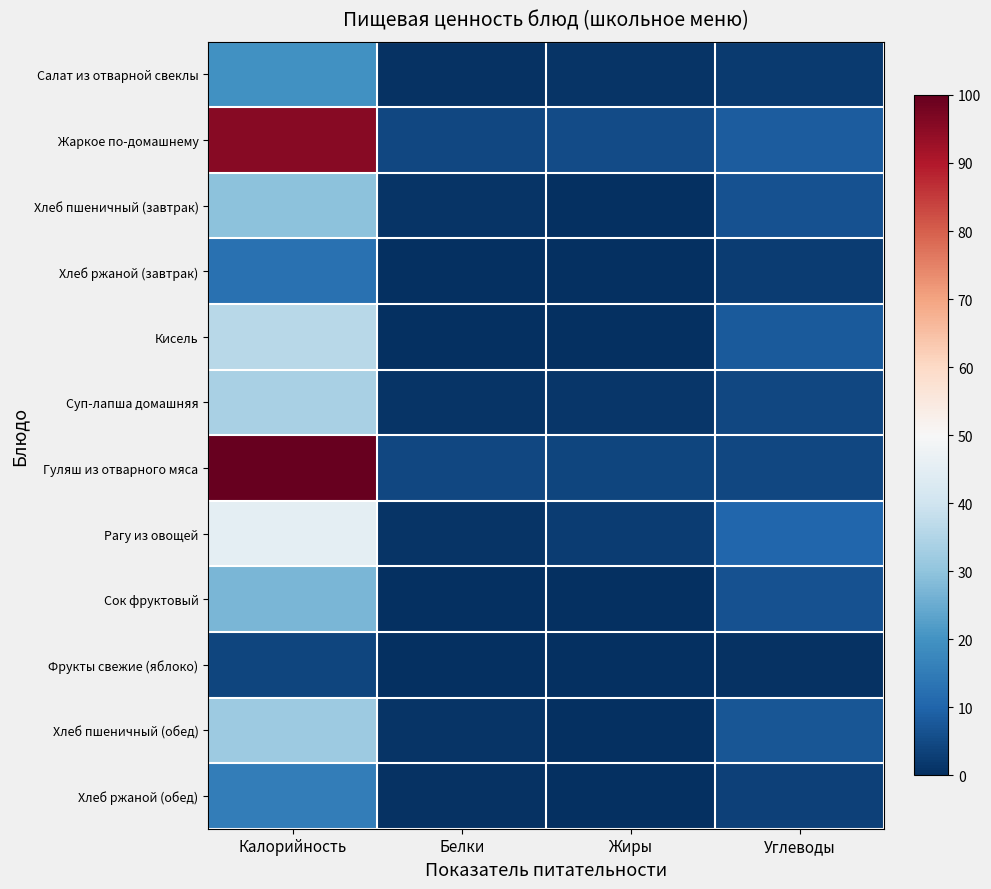

Which label corresponds to the smallest value in the chart?

Белки